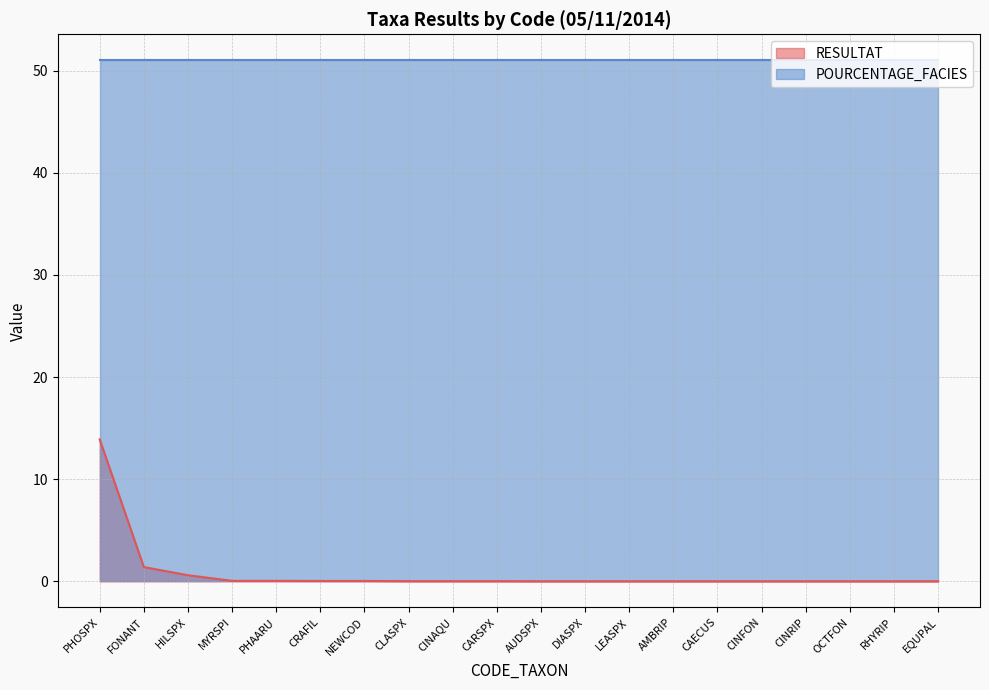

Which has a higher value, CRAFIL or CINAQU?

CRAFIL